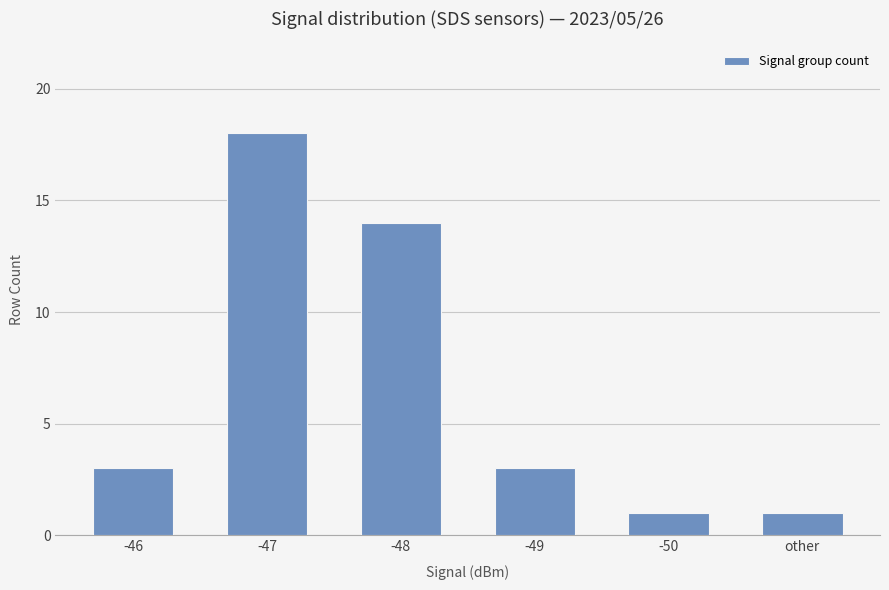

The value at -48 is 4. True or false?

False